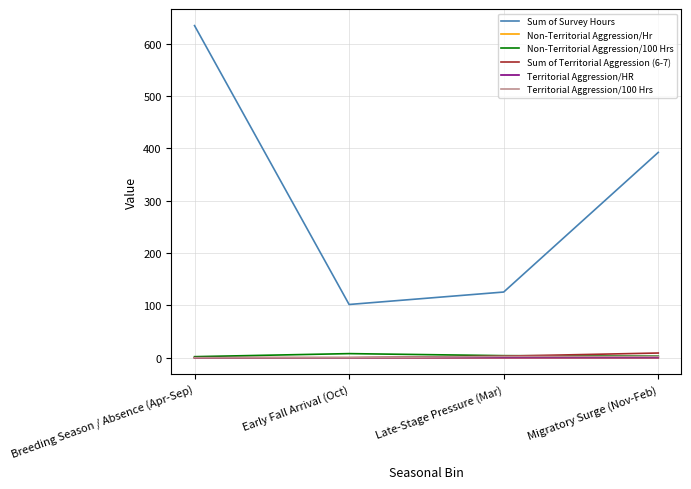

At how many categories does at least one series exceed 236?

2